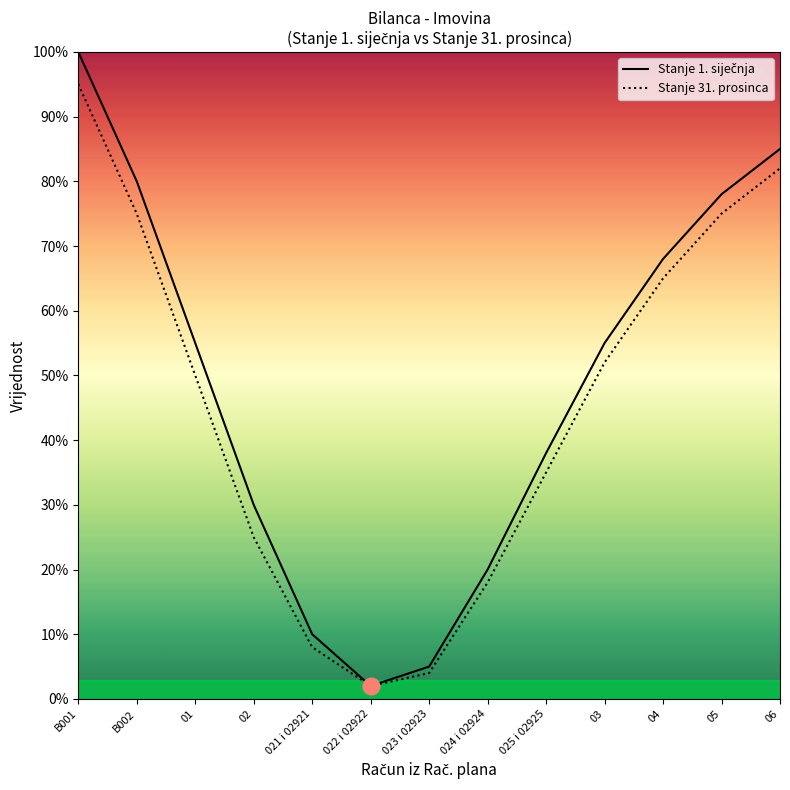

What are all the series names shown in the legend?

Stanje 1. siječnja, Stanje 31. prosinca